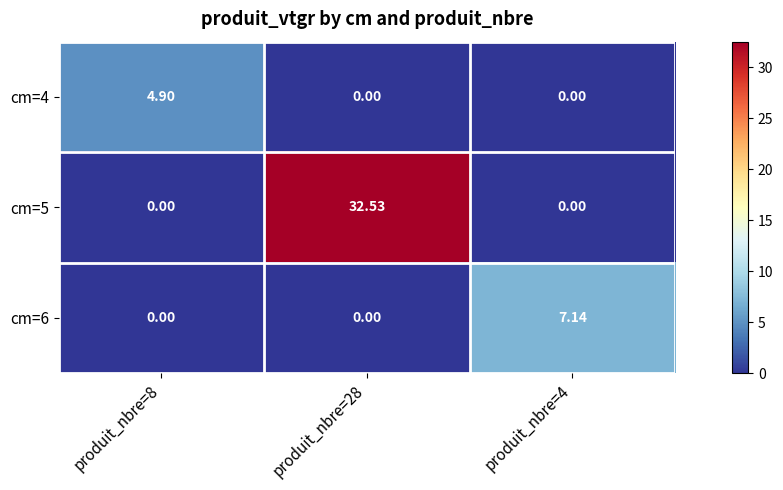

What is the difference between the highest and lowest values at produit_nbre=4?

7.1